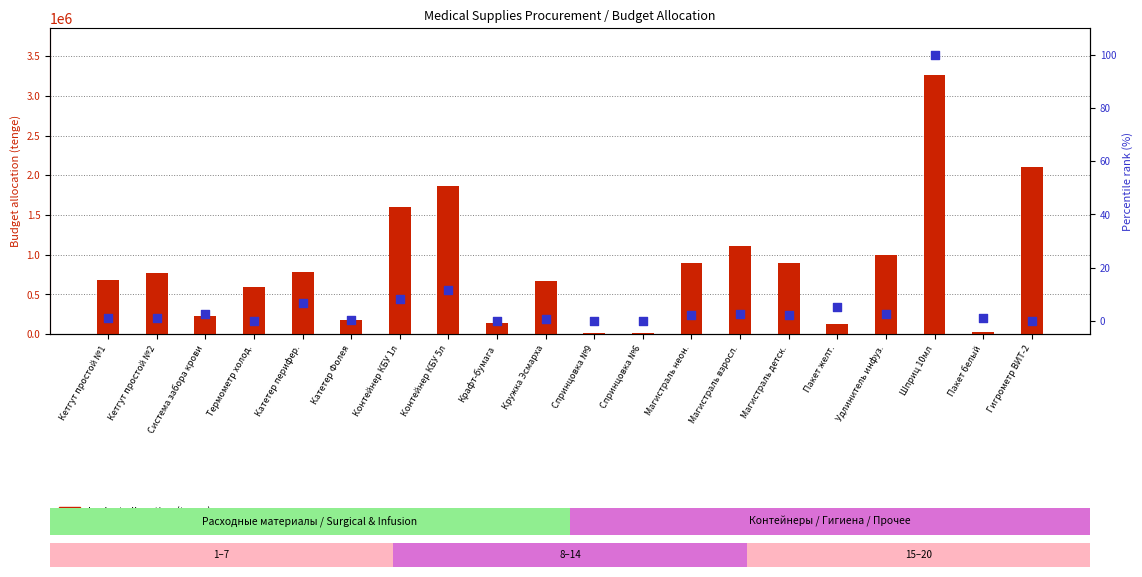

What are all the series names shown in the legend?

budget allocation (tenge), percentile rank within items